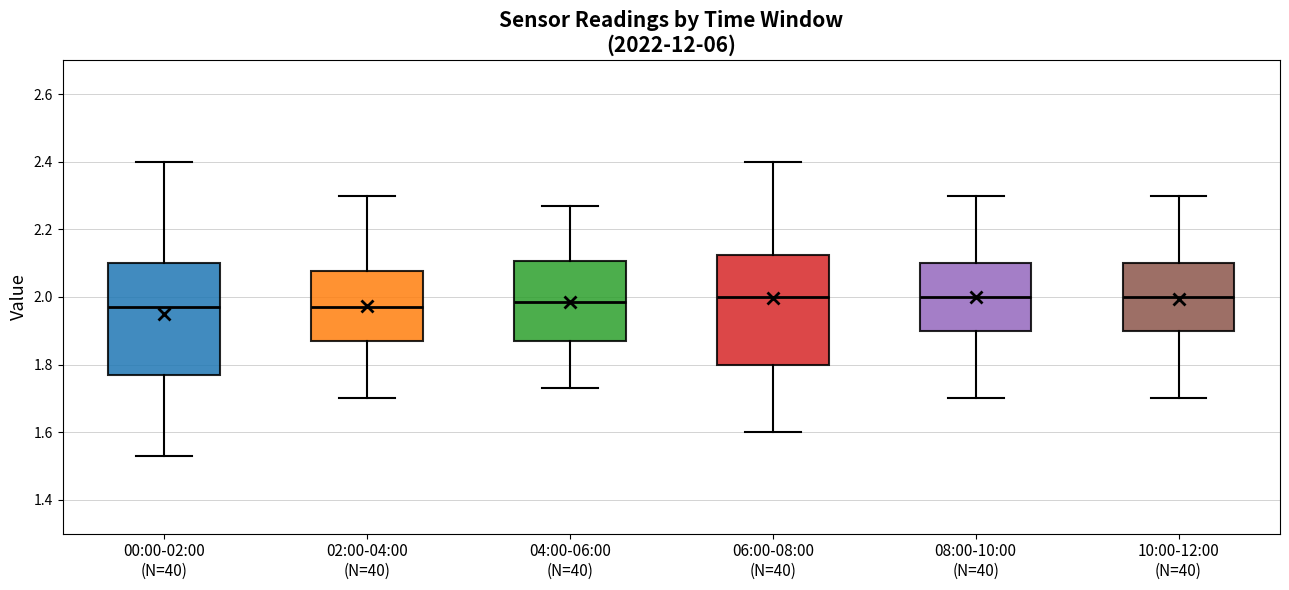

Reading left to right, read every box against the y-axis: the position of its median line, the range the box covers, and the ends of its whiskers. The values are not printed on the chart, so give them approximately, as read against the axis.

00:00-02:00 (N=40): median 1.98, box 1.78 to 2.10, whiskers 1.54 to 2.40
02:00-04:00 (N=40): median 1.98, box 1.88 to 2.08, whiskers 1.70 to 2.30
04:00-06:00 (N=40): median 1.98, box 1.88 to 2.10, whiskers 1.74 to 2.28
06:00-08:00 (N=40): median 2.00, box 1.80 to 2.12, whiskers 1.60 to 2.40
08:00-10:00 (N=40): median 2.00, box 1.90 to 2.10, whiskers 1.70 to 2.30
10:00-12:00 (N=40): median 2.00, box 1.90 to 2.10, whiskers 1.70 to 2.30